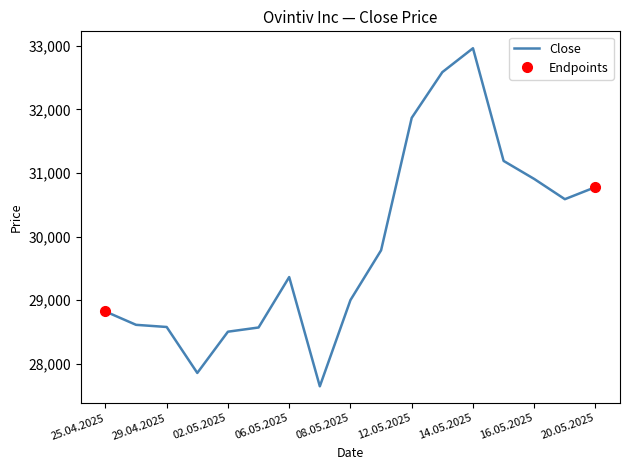

Rank the categories by Close value from highest to lowest.

14.05.2025, 13.05.2025, 12.05.2025, 15.05.2025, 16.05.2025, 20.05.2025, 19.05.2025, 09.05.2025, 06.05.2025, 08.05.2025, 25.04.2025, 28.04.2025, 29.04.2025, 05.05.2025, 02.05.2025, 30.04.2025, 07.05.2025